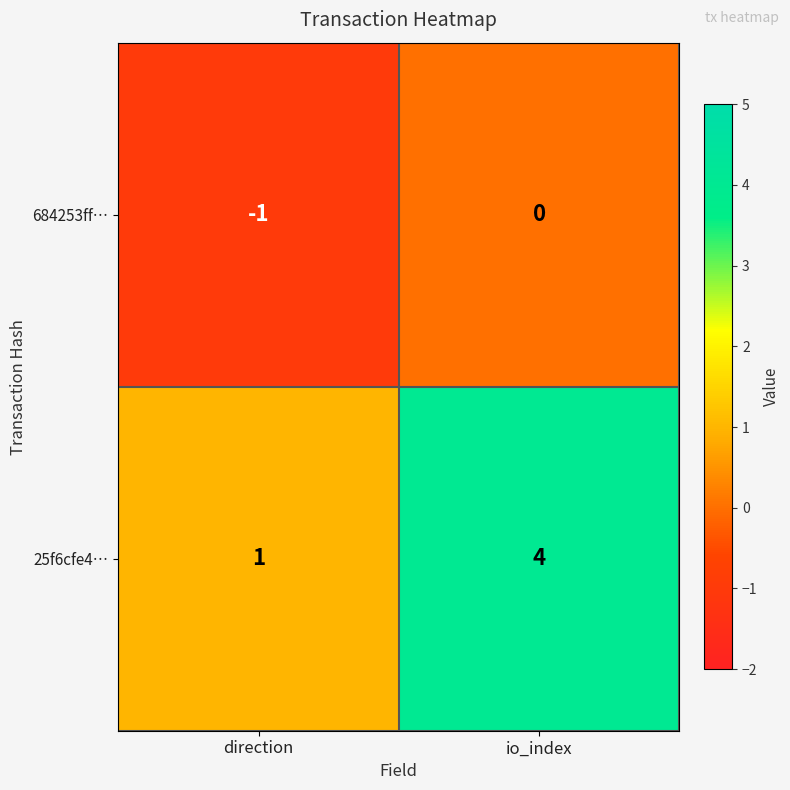

What is the sum of all 25f6cfe4… values?

5